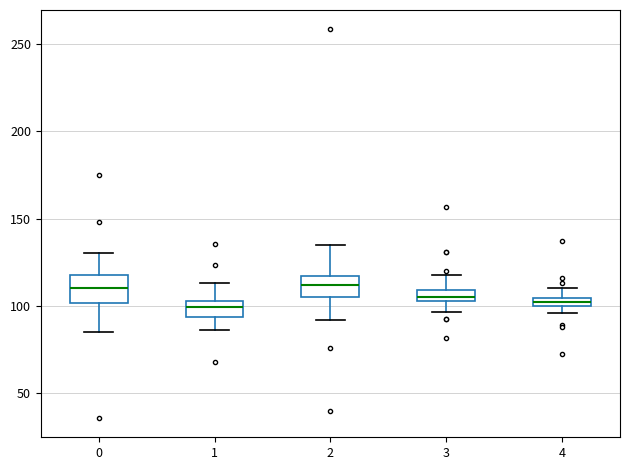

Where is the upper edge of the box at x = 4 on the y-axis? The values are not printed on the chart, so give them approximately, as read against the axis.

105